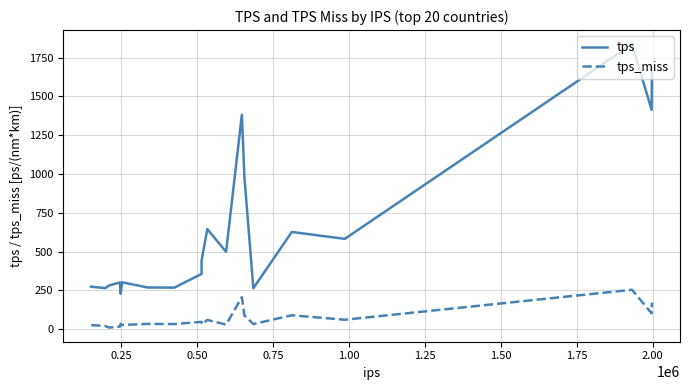

Which series has the largest total across all categories?

tps